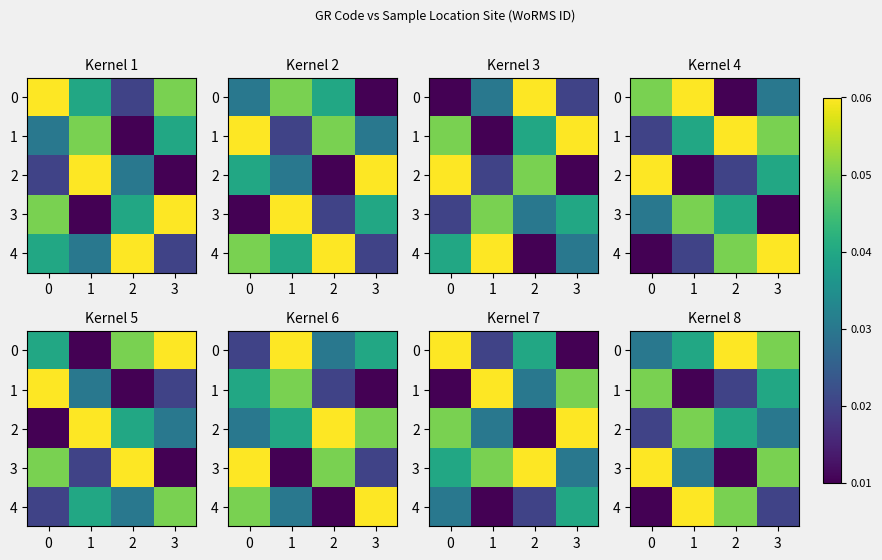

Rank the series at 2 from highest to lowest value.

0, 4, 2, 1, 3